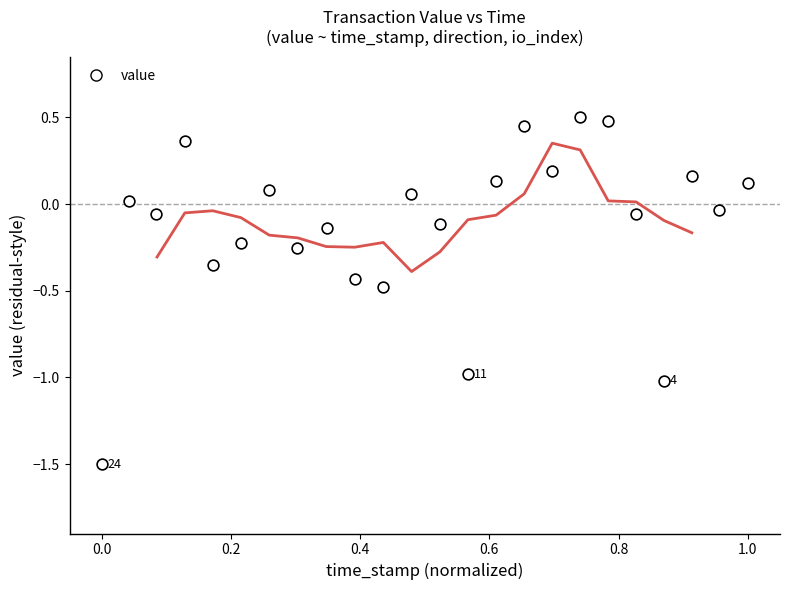

What is the range of X values (max minus min)?

1.0